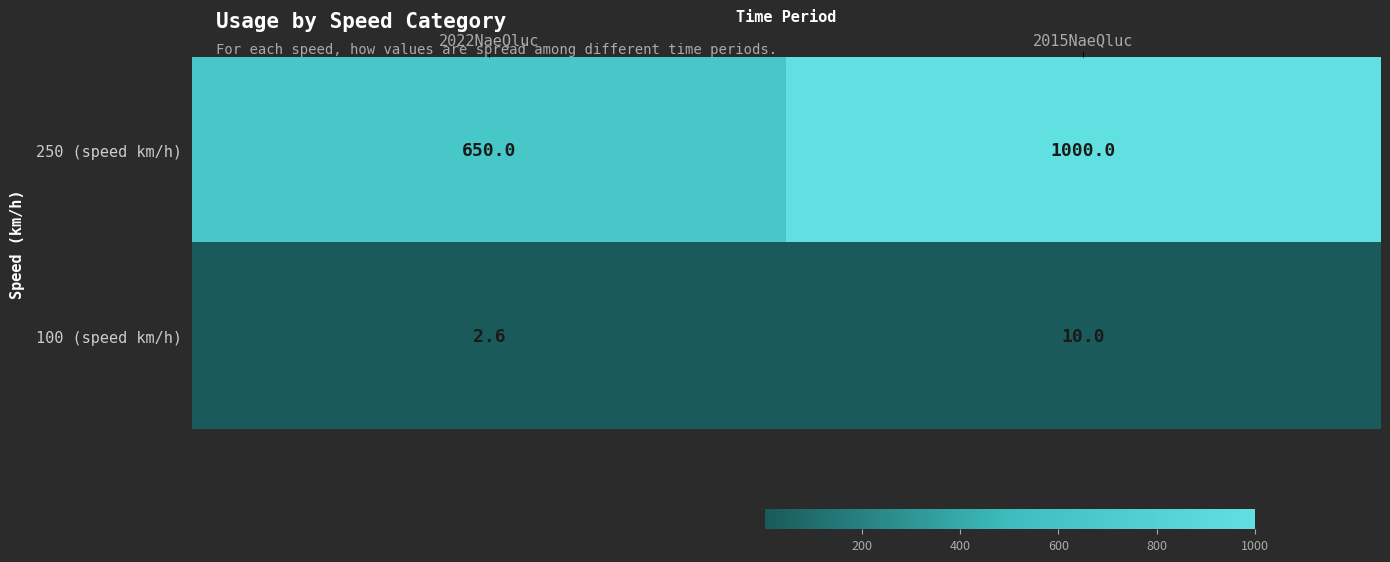

Count the number of data series in this chart.

2